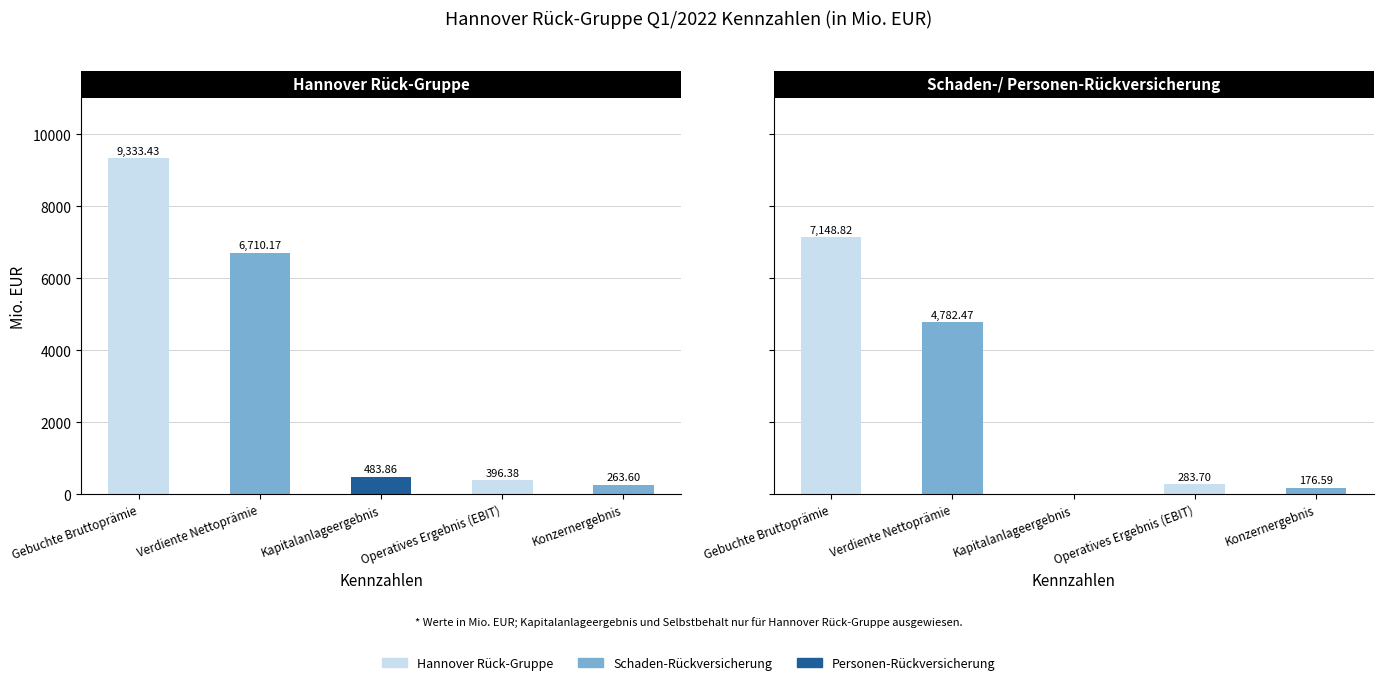

Reading left to right, extract all data points from this chart.

Hannover Rück-Gruppe: 9333.4	6710.2	483.9	396.4	263.6
Schaden-/ Personen-Rückversicherung: 7148.8	4782.5	0.0	283.7	176.6